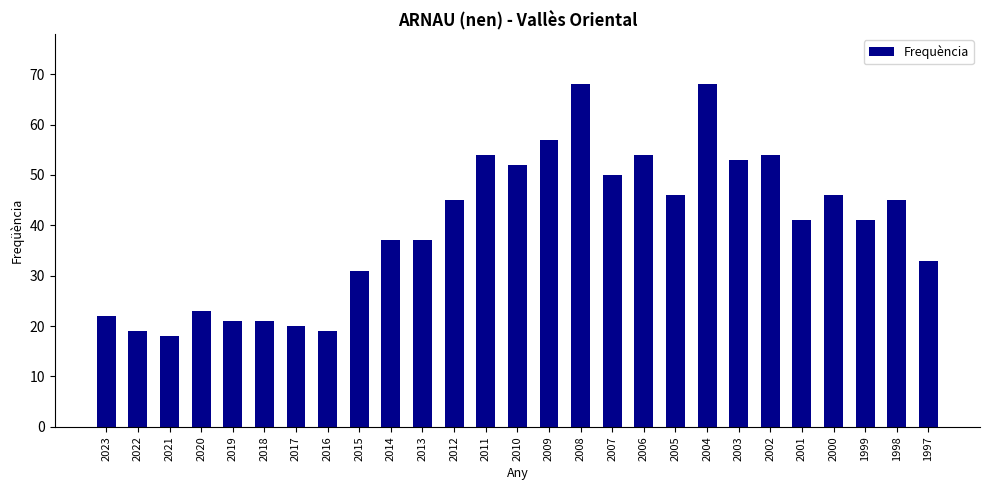

Which has a higher value, 2002 or 2001?

2002